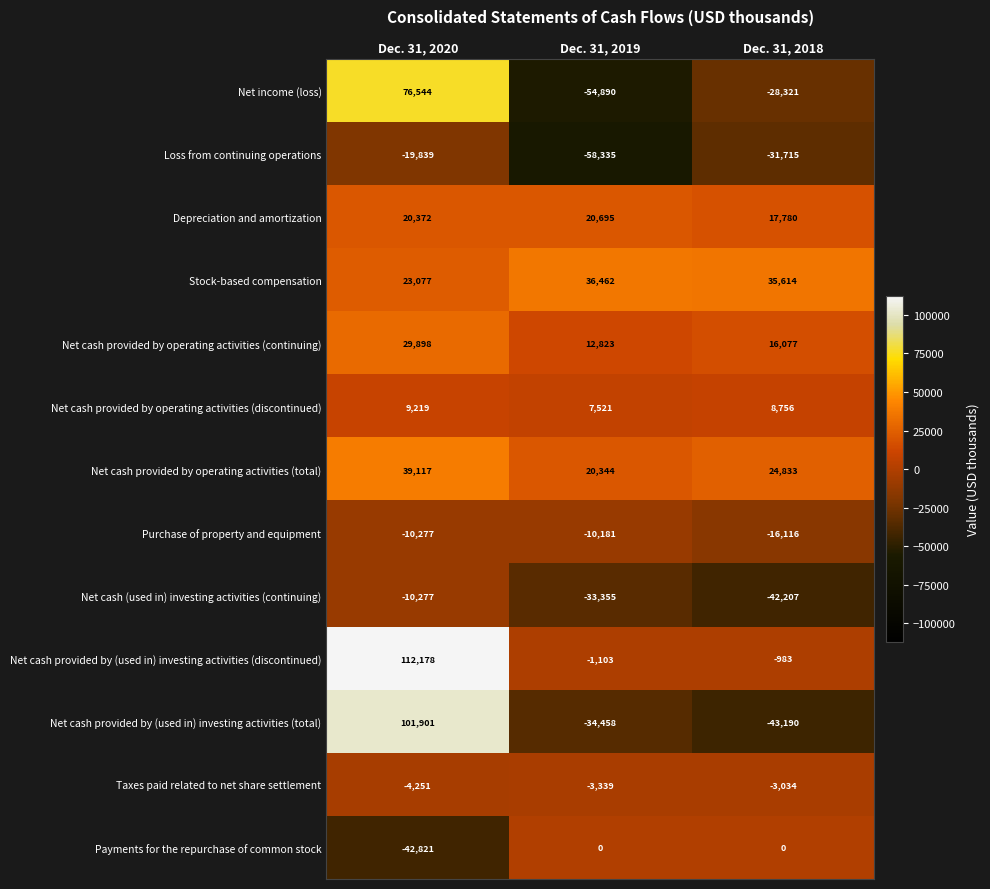

Rank the categories by Net cash provided by operating activities (continuing) value from lowest to highest.

Dec. 31, 2019, Dec. 31, 2018, Dec. 31, 2020